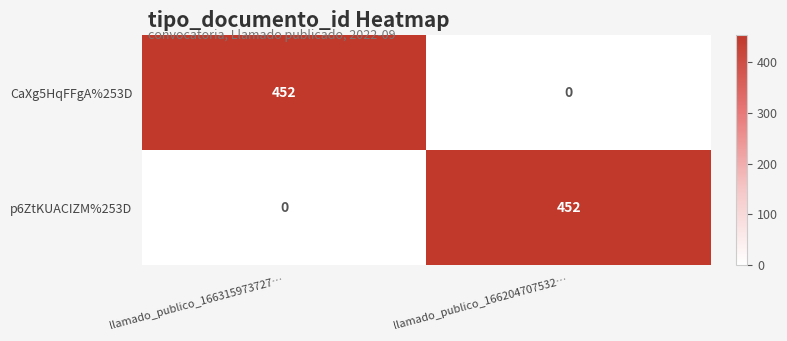

The value of p6ZtKUACIZM%253D at llamado_publico_166315973727… is 165. True or false?

False